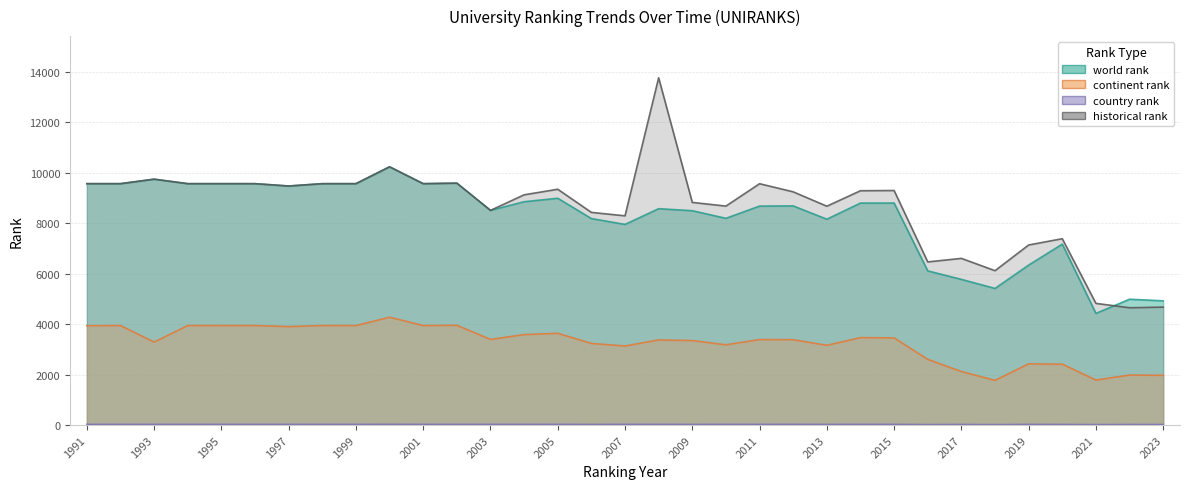

Which series has the largest range (max minus min)?

historical rank